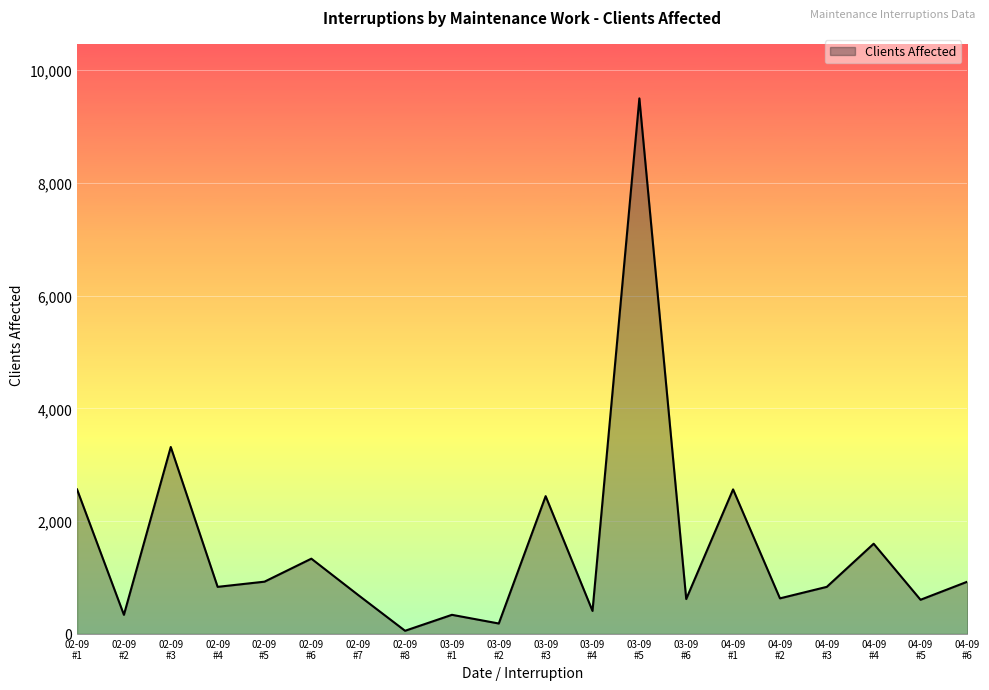

What is the minimum value shown in the chart?

57